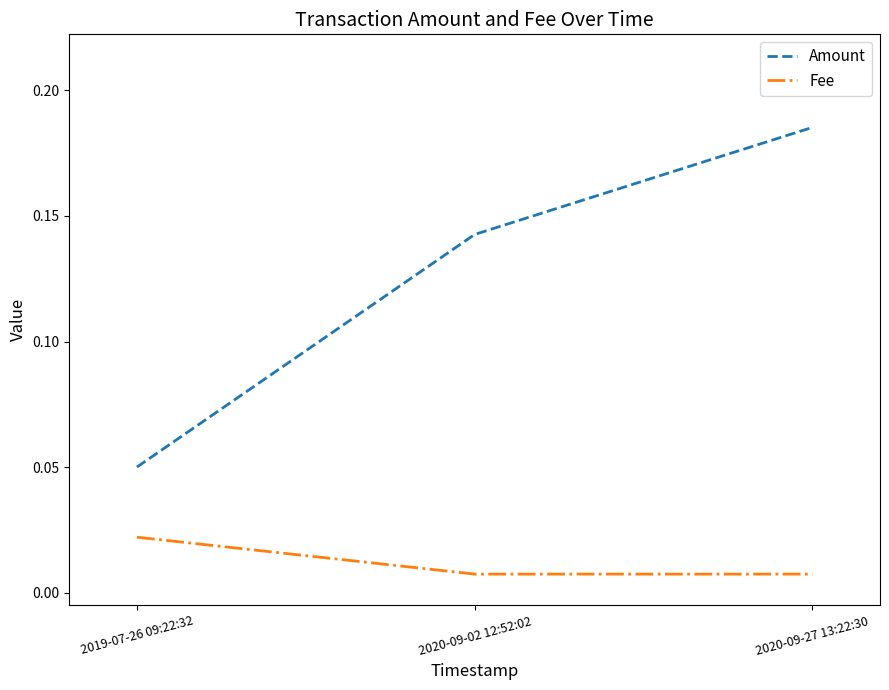

Where is Amount nearest to the value 0?

2019-07-26 09:22:32